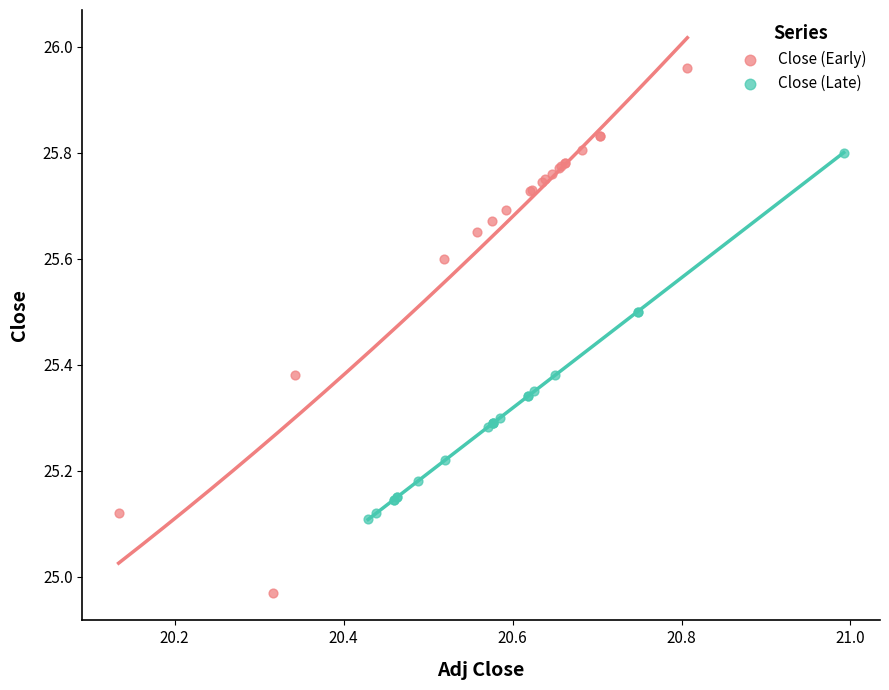

Which series has the widest spread of Y values?

Close (Early)